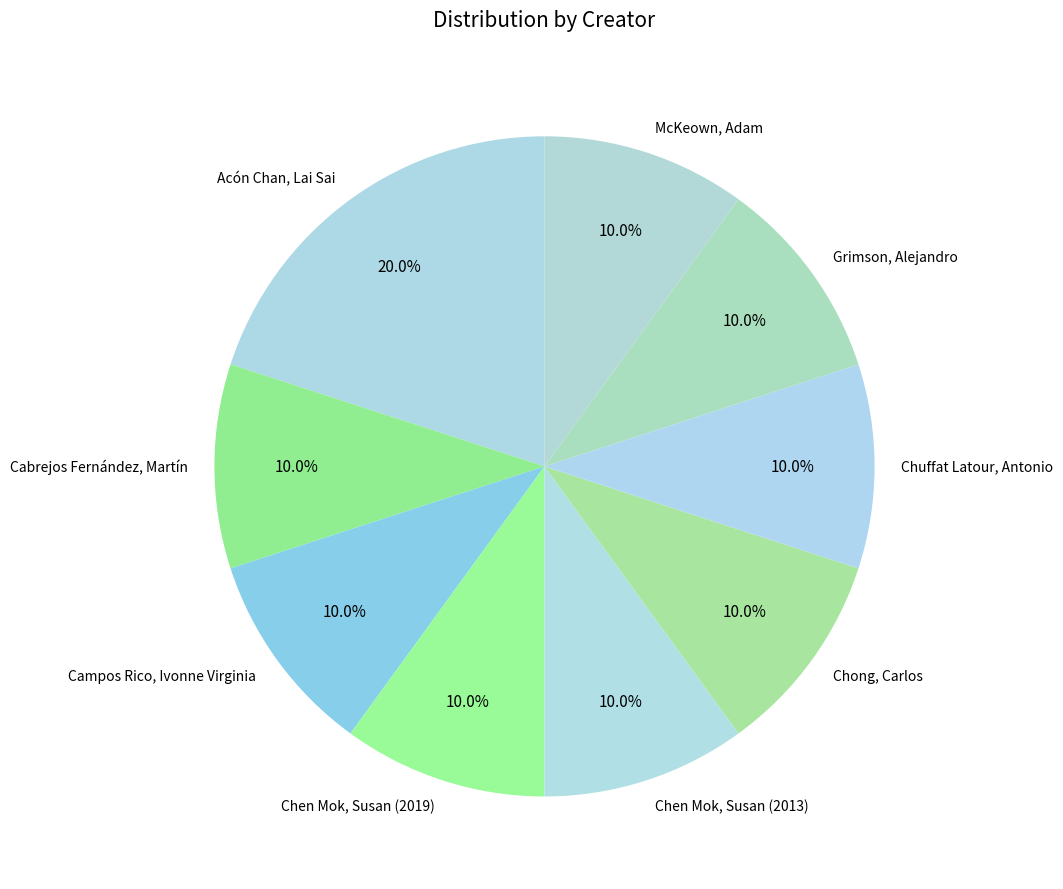

How much of the chart is everything except Chen Mok, Susan (2019)?

90.0%